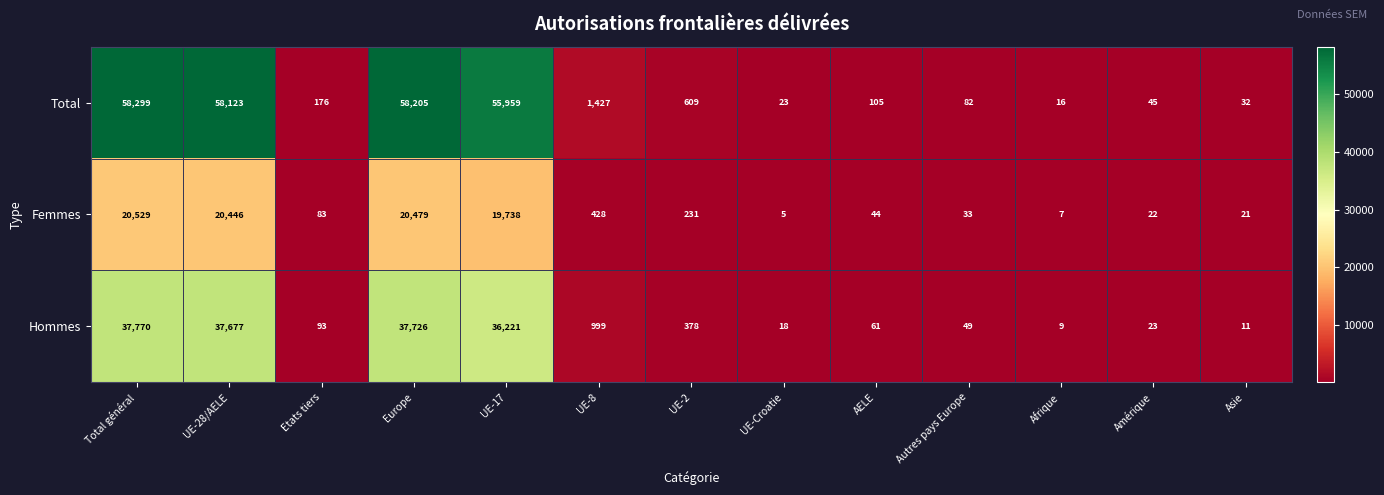

What is the difference between the highest and lowest values at Afrique?

9